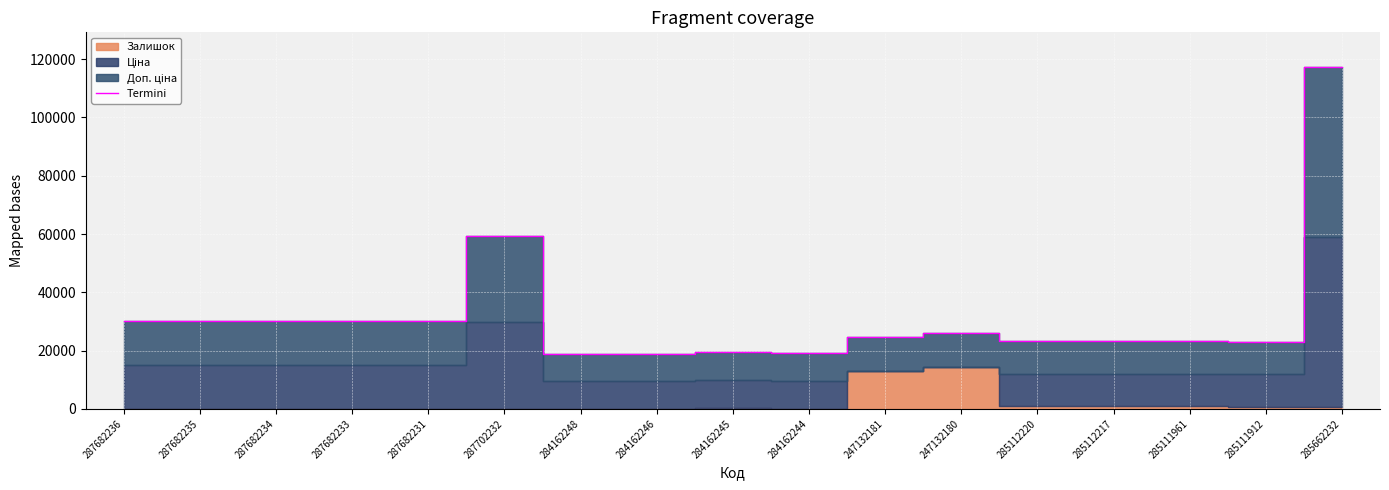

At which category does the chart reach its peak across all series?

285662232